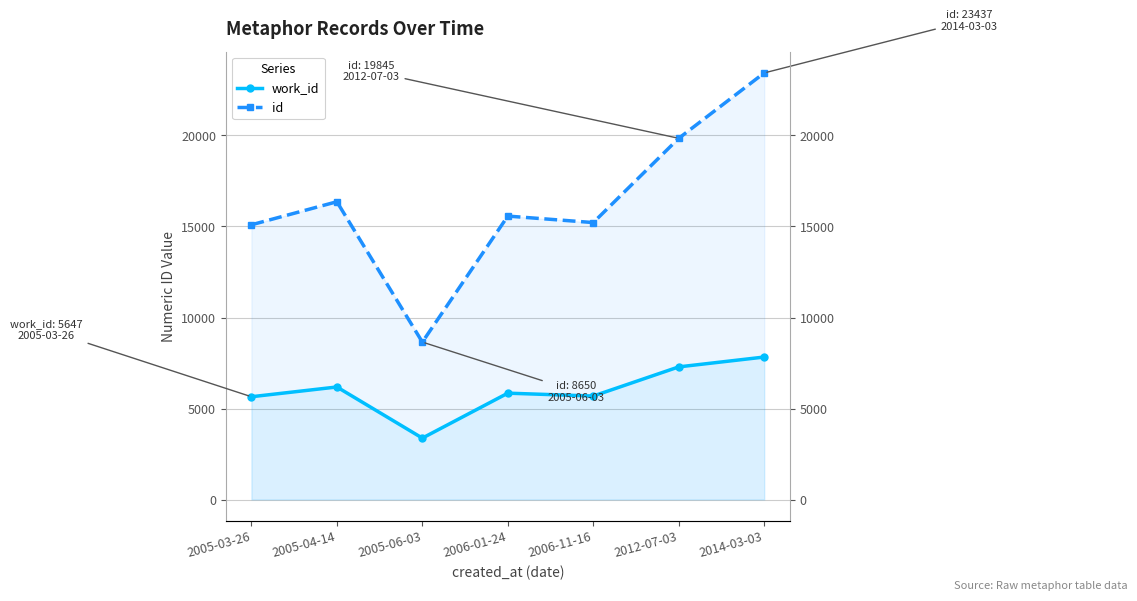

Reading left to right, extract all data points from this chart.

work_id: 5647	6183	3374	5843	5685	7287	7828
id: 15094	16360	8650	15572	15216	19845	23437